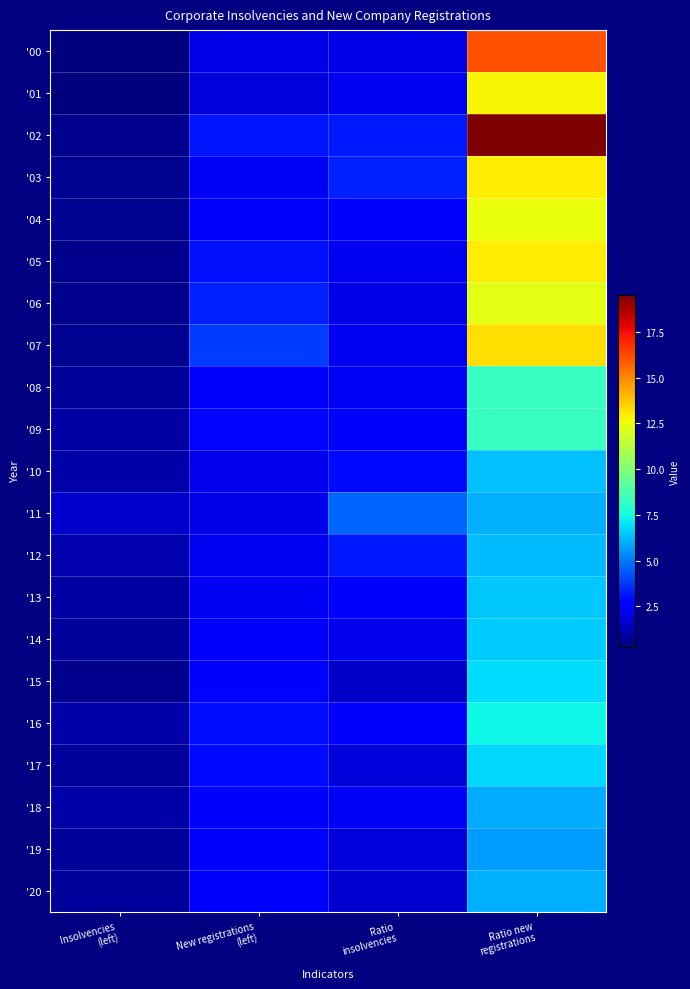

Rank the series by their maximum value, from highest to lowest.

'02, '00, '07, '05, '03, '01, '04, '06, '08, '09, '16, '15, '17, '14, '13, '10, '12, '11, '20, '18, '19